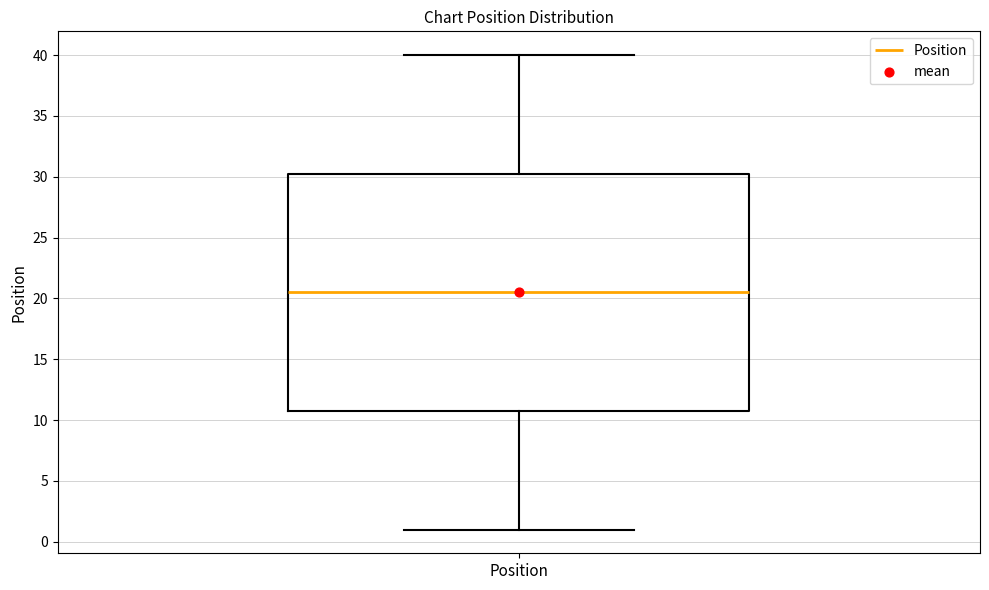

Where is the upper edge of the box for Position on the y-axis? The values are not printed on the chart, so give them approximately, as read against the axis.

30.5